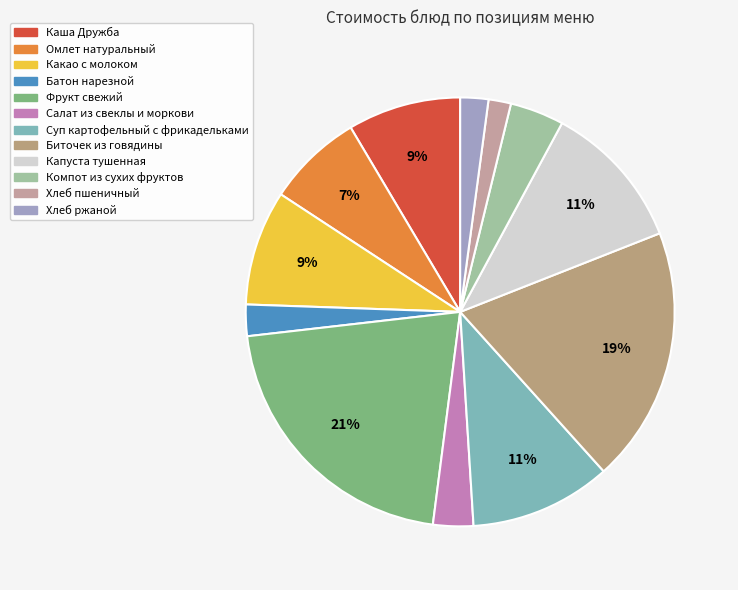

Which category has the smallest portion of the pie?

Хлеб пшеничный